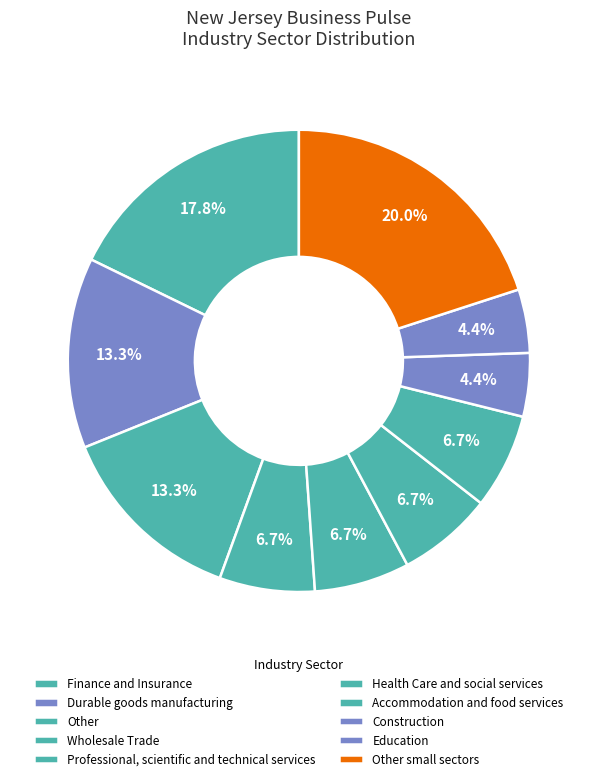

How many segments does this pie chart have?

10